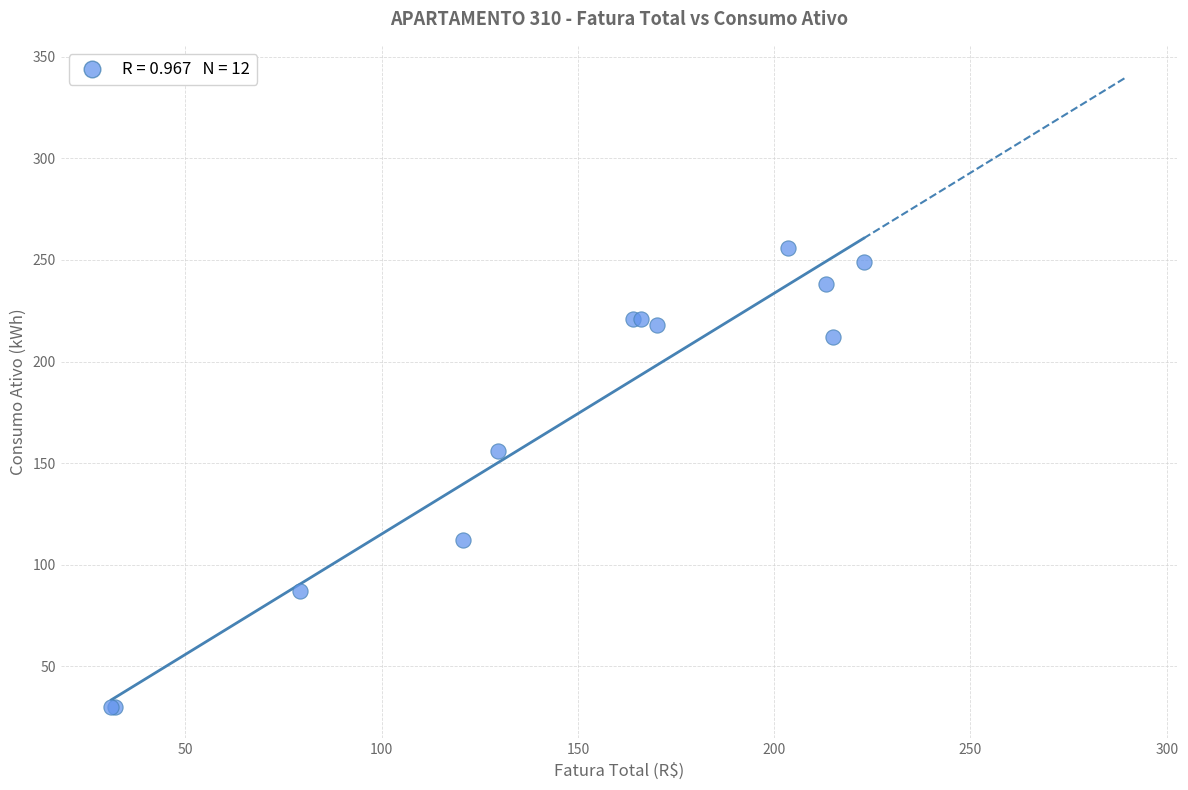

What Y value in the scatter plot is closest to 143?

156